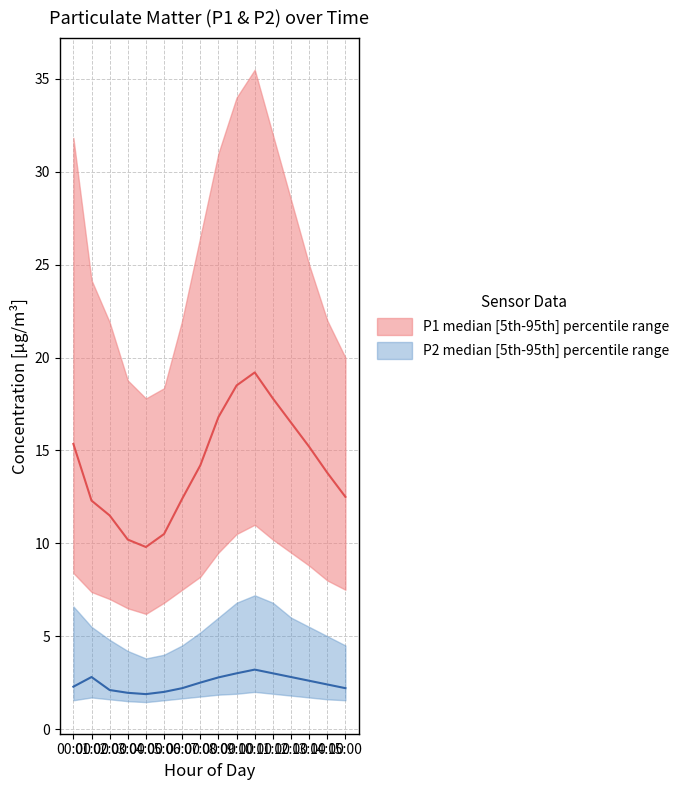

Reading left to right, transcribe all the data shown in this chart.

P1_median: 00:00=15.3	01:00=12.3	02:00=11.5	03:00=10.2	04:00=9.8	05:00=10.5	06:00=12.4	07:00=14.2	08:00=16.8	09:00=18.5	10:00=19.2	11:00=17.8	12:00=16.5	13:00=15.2	14:00=13.8	15:00=12.5
P1_upper: 00:00=31.8	01:00=24.2	02:00=21.9	03:00=18.8	04:00=17.8	05:00=18.4	06:00=22.0	07:00=26.5	08:00=31.0	09:00=34.0	10:00=35.5	11:00=32.0	12:00=28.5	13:00=25.0	14:00=22.0	15:00=20.0
P1_lower: 00:00=8.4	01:00=7.4	02:00=7.0	03:00=6.5	04:00=6.2	05:00=6.8	06:00=7.5	07:00=8.2	08:00=9.5	09:00=10.5	10:00=11.0	11:00=10.2	12:00=9.5	13:00=8.8	14:00=8.0	15:00=7.5
P2_median: 00:00=2.3	01:00=2.8	02:00=2.1	03:00=1.9	04:00=1.9	05:00=2.0	06:00=2.2	07:00=2.5	08:00=2.8	09:00=3.0	10:00=3.2	11:00=3.0	12:00=2.8	13:00=2.6	14:00=2.4	15:00=2.2
P2_upper: 00:00=6.6	01:00=5.5	02:00=4.8	03:00=4.2	04:00=3.8	05:00=4.0	06:00=4.5	07:00=5.2	08:00=6.0	09:00=6.8	10:00=7.2	11:00=6.8	12:00=6.0	13:00=5.5	14:00=5.0	15:00=4.5
P2_lower: 00:00=1.6	01:00=1.7	02:00=1.6	03:00=1.5	04:00=1.4	05:00=1.6	06:00=1.6	07:00=1.8	08:00=1.9	09:00=1.9	10:00=2.0	11:00=1.9	12:00=1.8	13:00=1.7	14:00=1.6	15:00=1.6